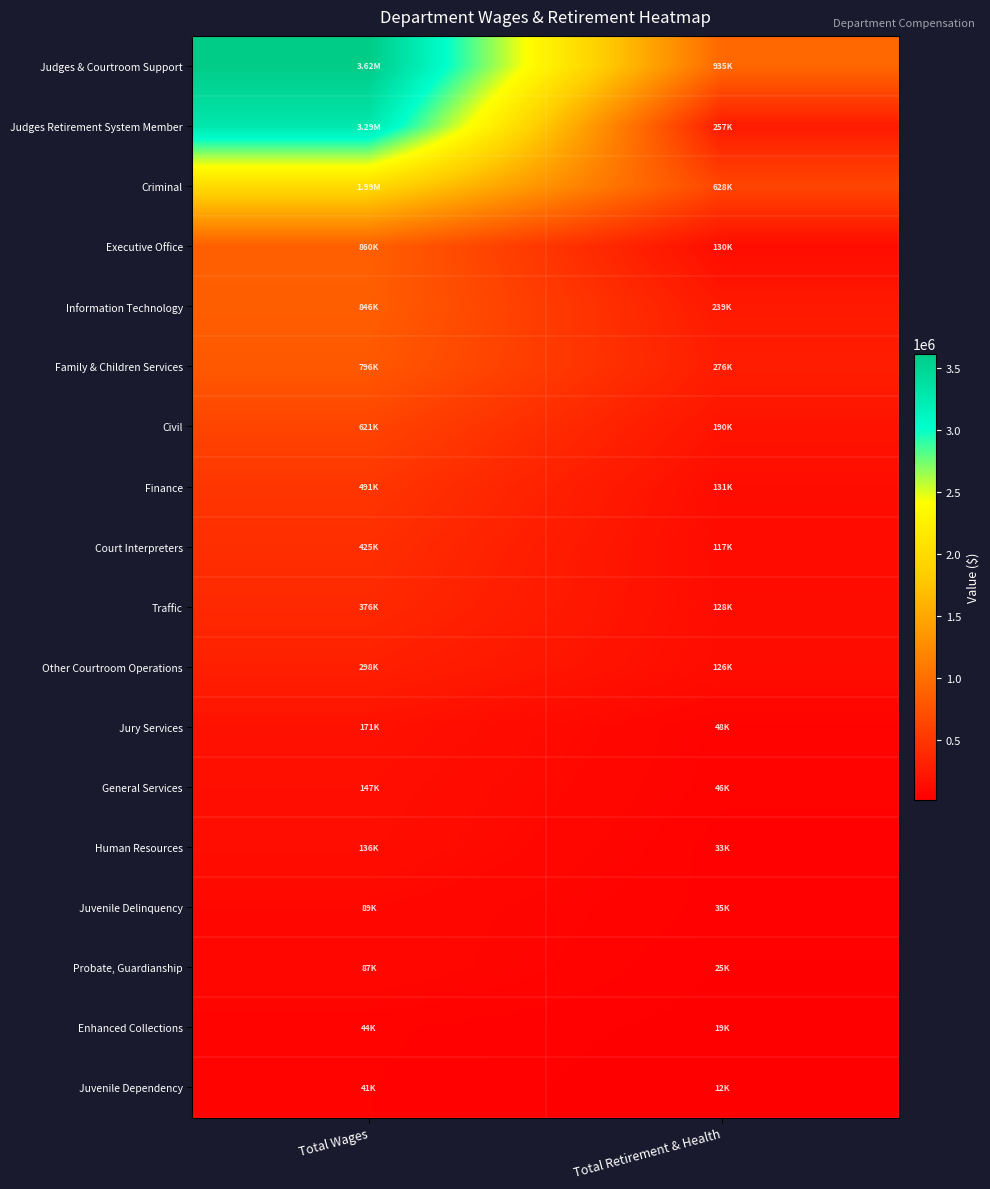

Rank the series by their maximum value, from lowest to highest.

Juvenile Dependency, Enhanced Collections, Probate, Guardianship, Juvenile Delinquency, Human Resources, General Services, Jury Services, Other Courtroom Operations, Traffic, Court Interpreters, Finance, Civil, Family & Children Services, Information Technology, Executive Office, Criminal, Judges Retirement System Member, Judges & Courtroom Support